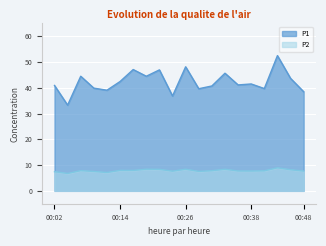

What is the difference between the highest and lowest values at 00:33?

37.3